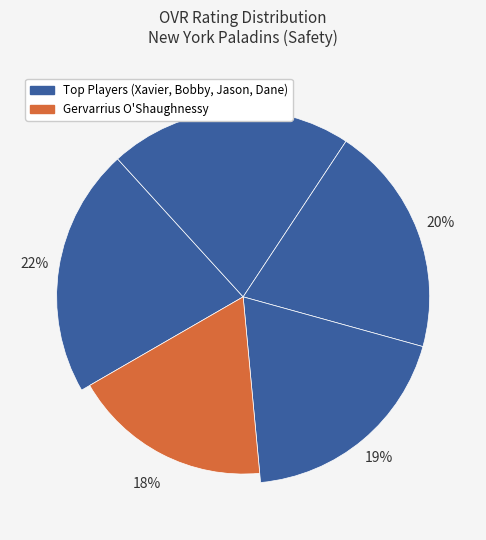

To the nearest percent, what percentage of the pie is Xavier?

22%